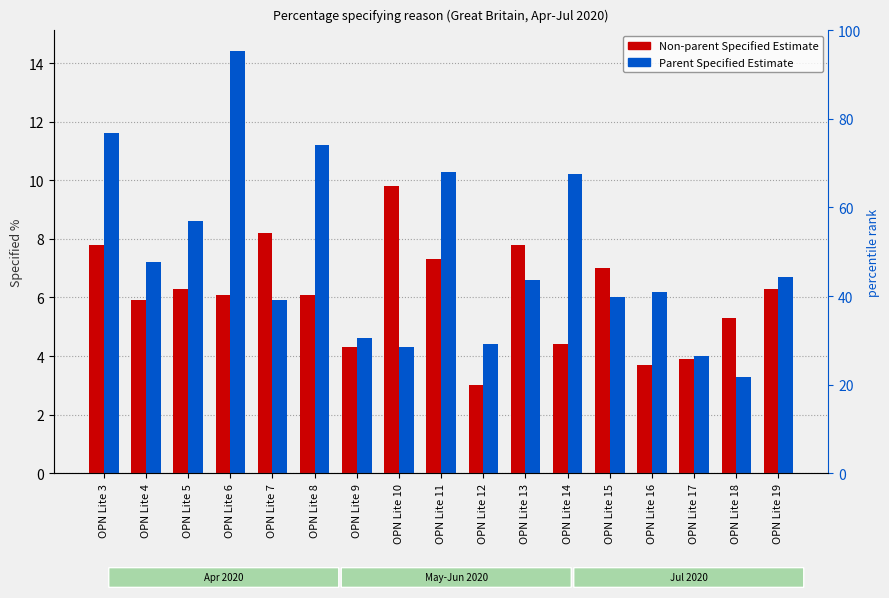

At which category is the sum across all series the highest?

OPN Lite 6